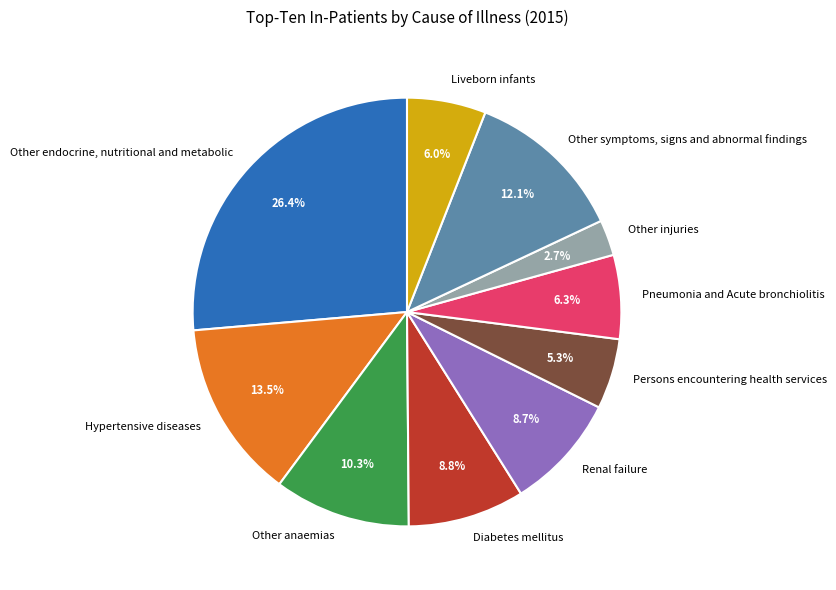

Does Other anaemias account for over 50% of the chart?

No